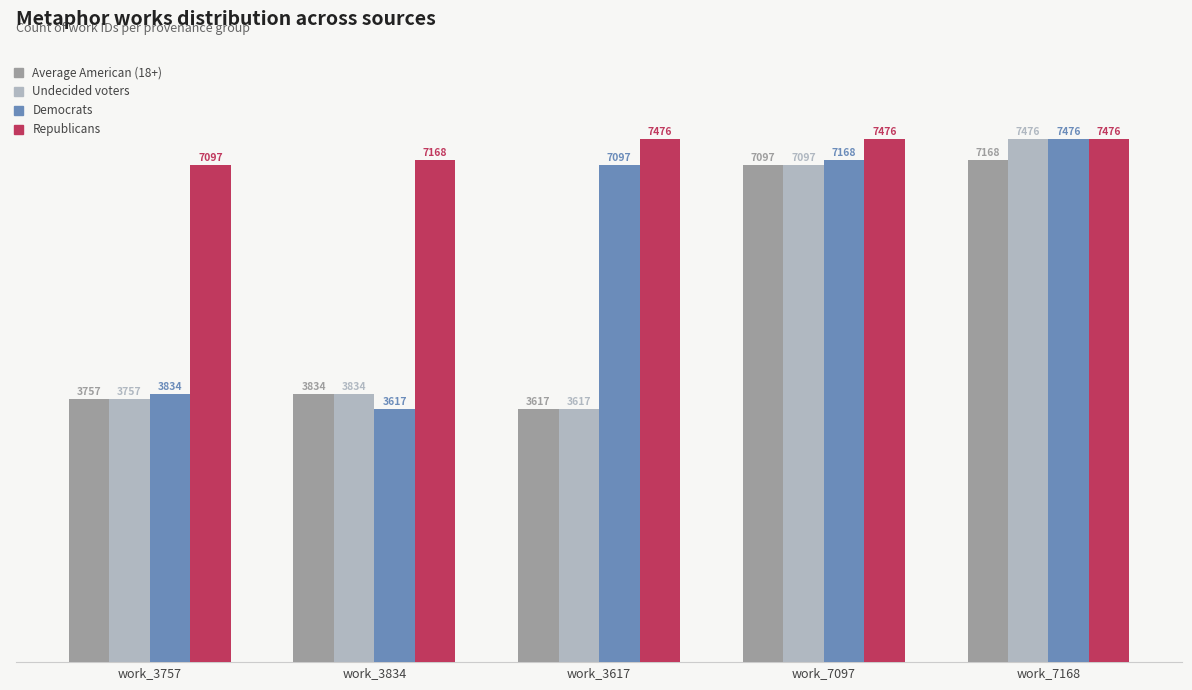

How many groups of bars are there?

5